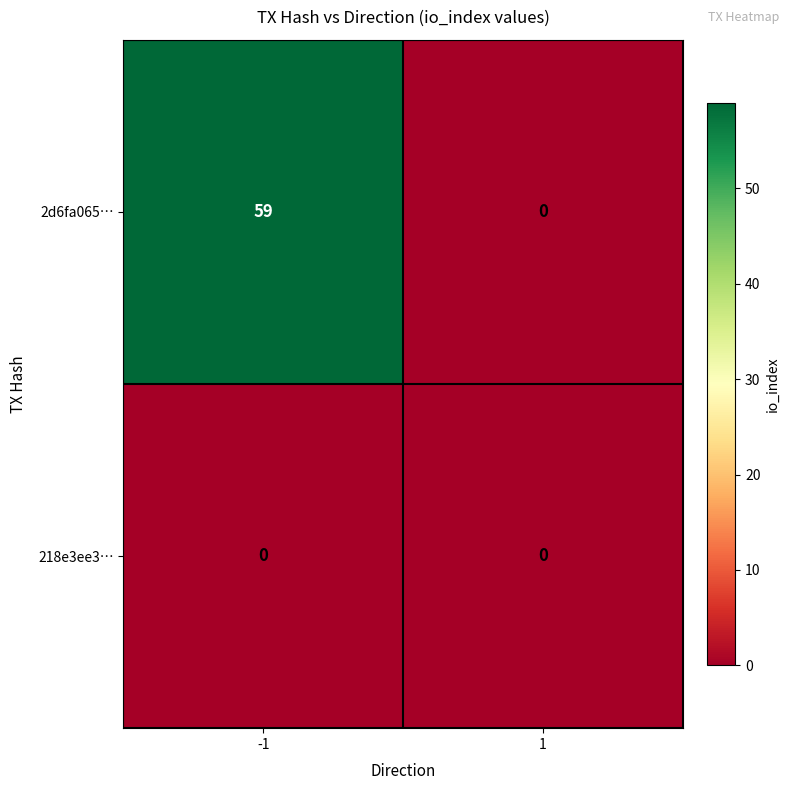

What is the spread (max minus min) of values at -1?

59